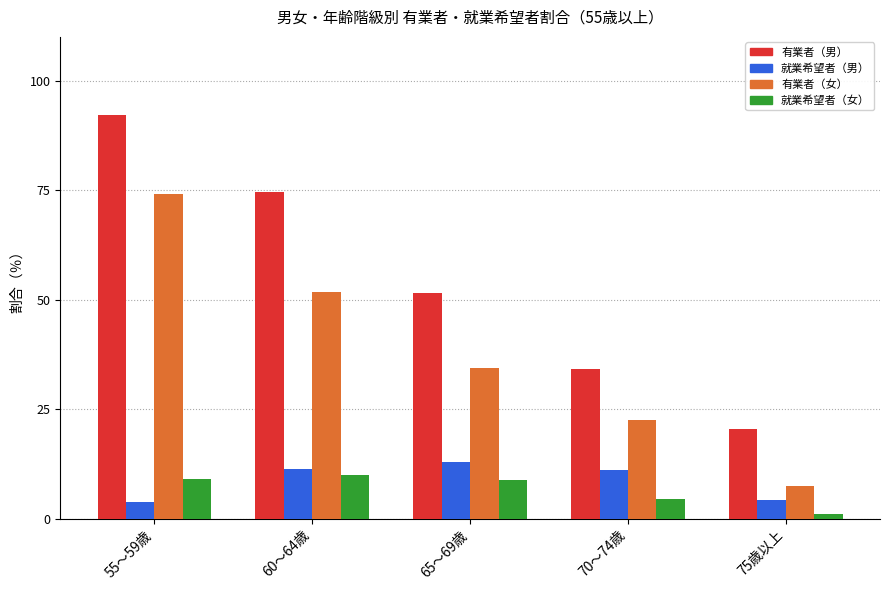

What is the sum of the 有業者（男） values at 60～64歳 and 65～69歳?

126.1